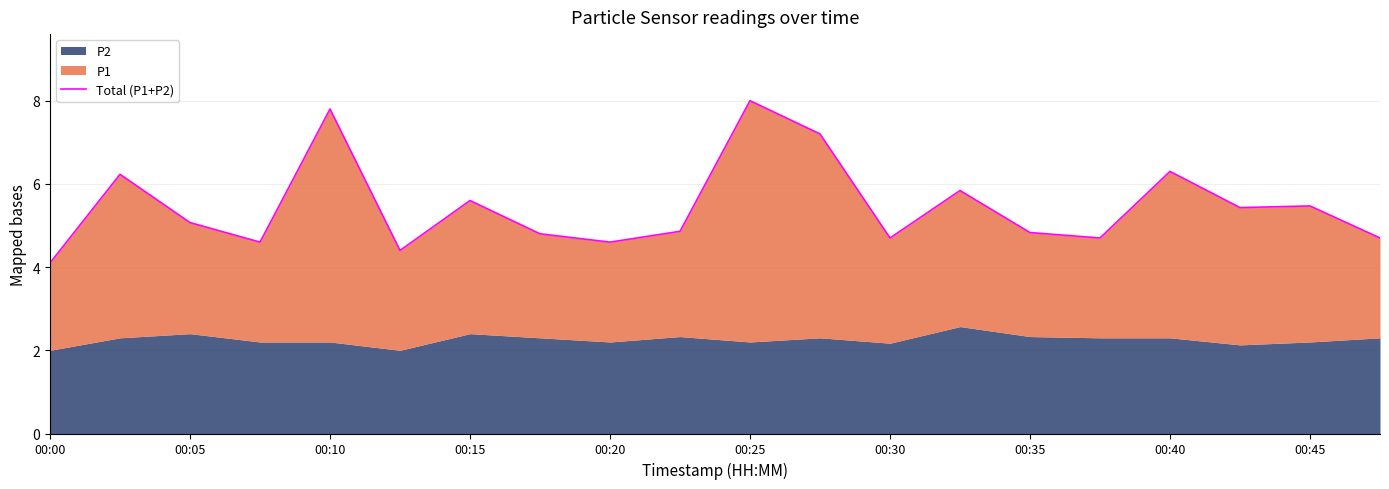

How many interior local valleys (lower than both neighbors) does the data have?

6